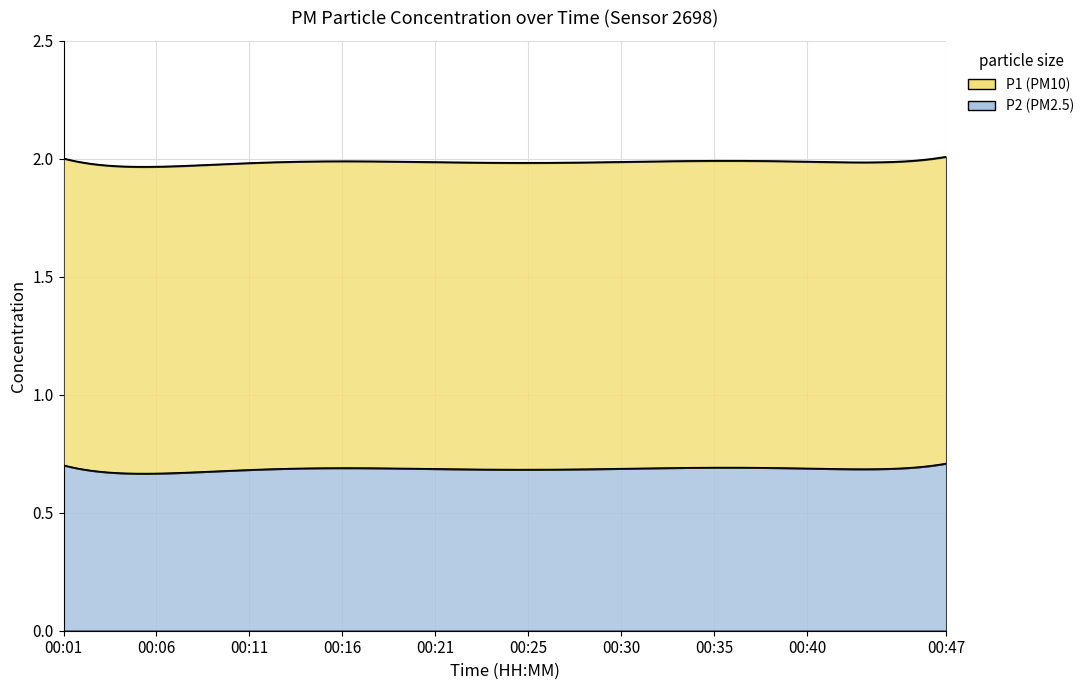

What is the maximum value for P2?

0.7